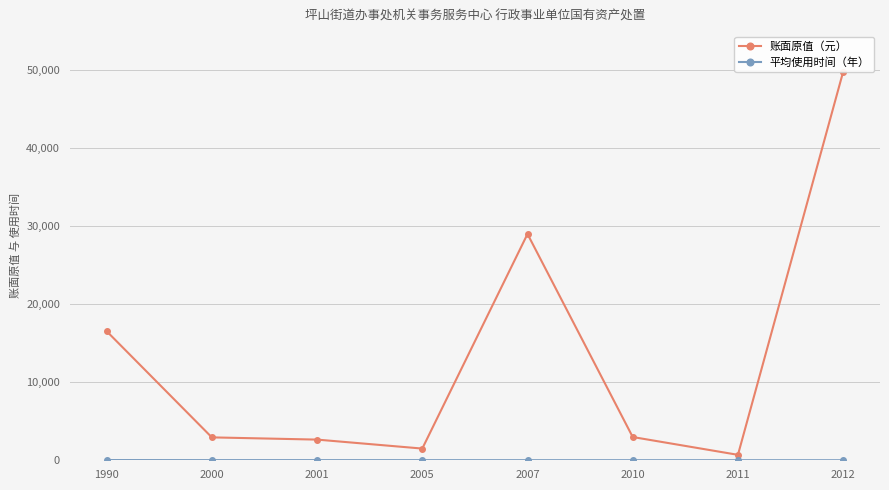

True or false: 平均使用时间（年） and 账面原值（元） cross at least once.

False